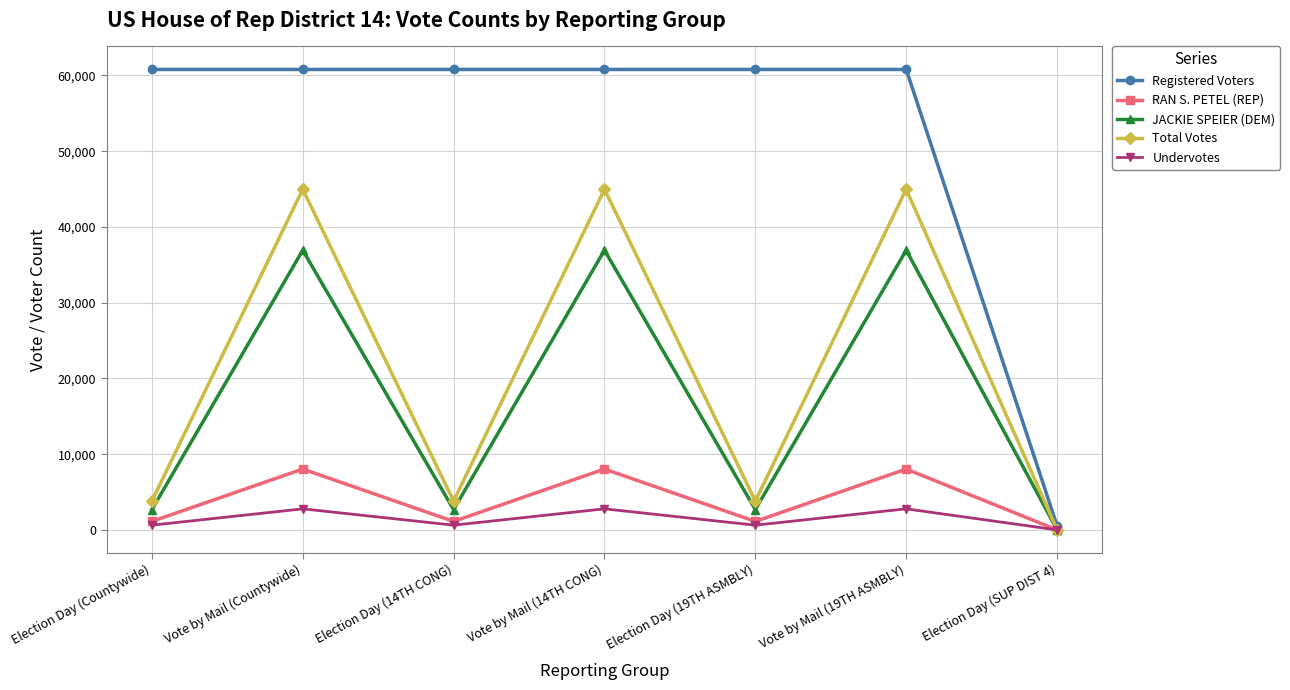

Reading right to left, extract all data points from this chart.

Registered Voters: Election Day (SUP DIST 4)=558	Vote by Mail (19TH ASMBLY)=60790	Election Day (19TH ASMBLY)=60790	Vote by Mail (14TH CONG)=60790	Election Day (14TH CONG)=60790	Vote by Mail (Countywide)=60790	Election Day (Countywide)=60790
RAN S. PETEL (REP): Election Day (SUP DIST 4)=13	Vote by Mail (19TH ASMBLY)=8044	Election Day (19TH ASMBLY)=1130	Vote by Mail (14TH CONG)=8044	Election Day (14TH CONG)=1130	Vote by Mail (Countywide)=8044	Election Day (Countywide)=1130
JACKIE SPEIER (DEM): Election Day (SUP DIST 4)=26	Vote by Mail (19TH ASMBLY)=36931	Election Day (19TH ASMBLY)=2692	Vote by Mail (14TH CONG)=36931	Election Day (14TH CONG)=2692	Vote by Mail (Countywide)=36931	Election Day (Countywide)=2692
Total Votes: Election Day (SUP DIST 4)=39	Vote by Mail (19TH ASMBLY)=44975	Election Day (19TH ASMBLY)=3822	Vote by Mail (14TH CONG)=44975	Election Day (14TH CONG)=3822	Vote by Mail (Countywide)=44975	Election Day (Countywide)=3822
Undervotes: Election Day (SUP DIST 4)=9	Vote by Mail (19TH ASMBLY)=2792	Election Day (19TH ASMBLY)=635	Vote by Mail (14TH CONG)=2792	Election Day (14TH CONG)=635	Vote by Mail (Countywide)=2792	Election Day (Countywide)=635